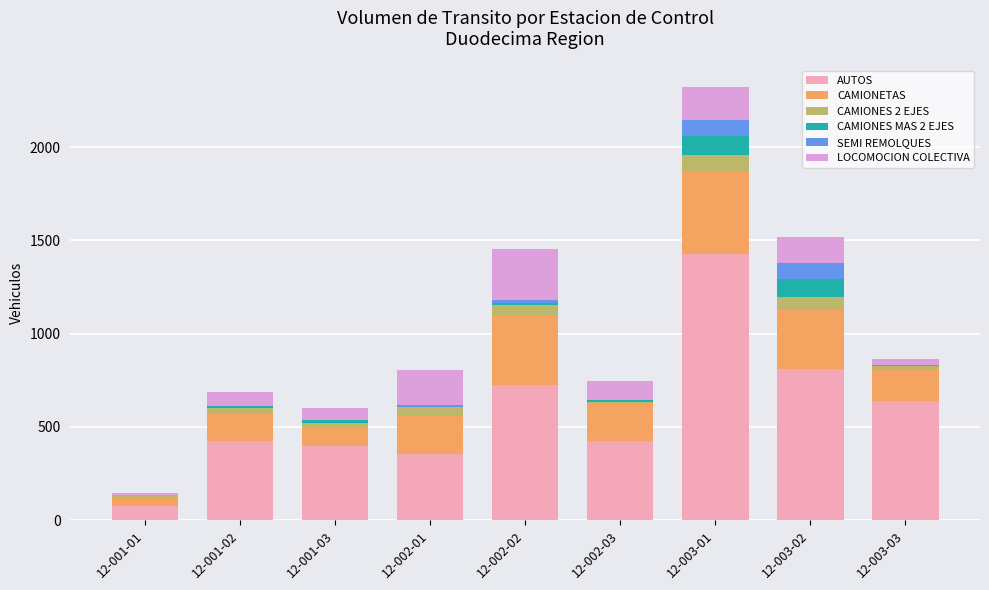

At which label is AUTOS closest to 751?

12-002-02